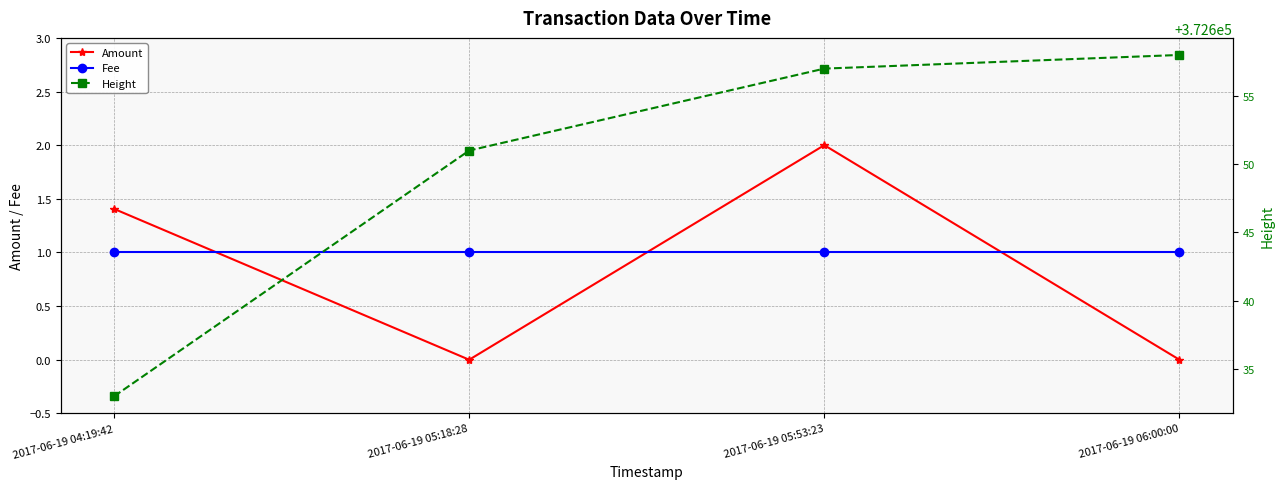

At which label is Fee closest to 1?

2017-06-19 04:19:42